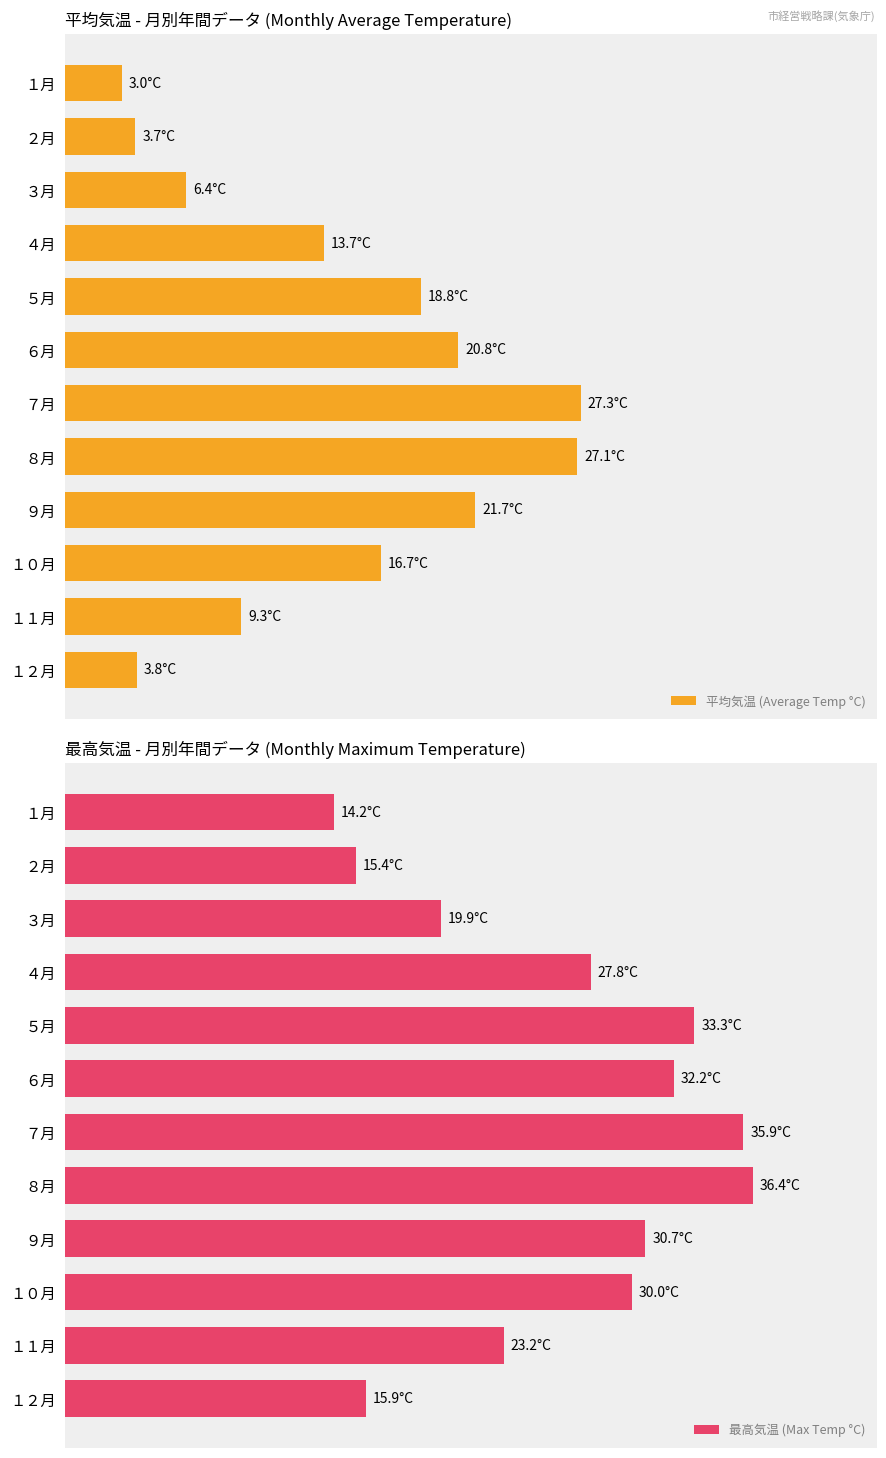

What is the maximum value for 最高気温 (Max Temp °C)?

36.4